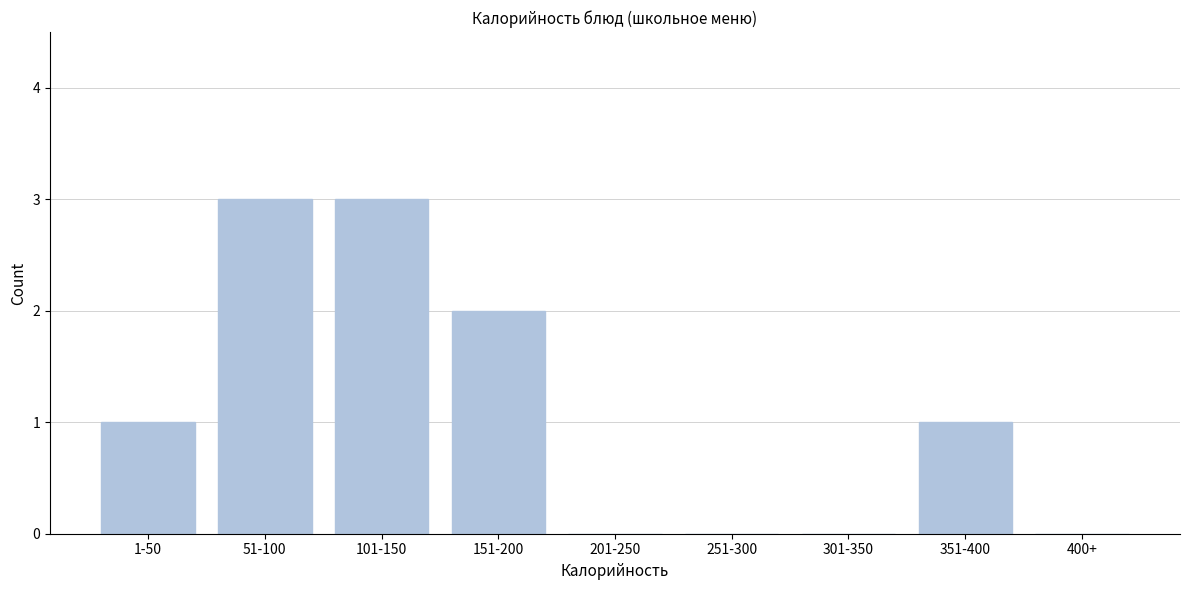

Reading left to right, extract all data points from this chart.

1-50=1	51-100=3	101-150=3	151-200=2	201-250=0	251-300=0	301-350=0	351-400=1	400+=0